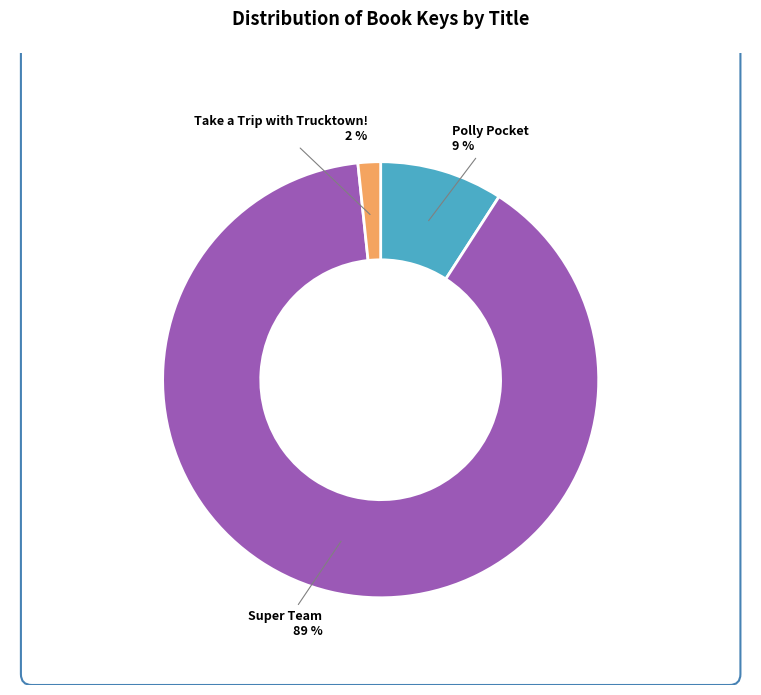

What is the largest slice in the pie chart?

Super Team